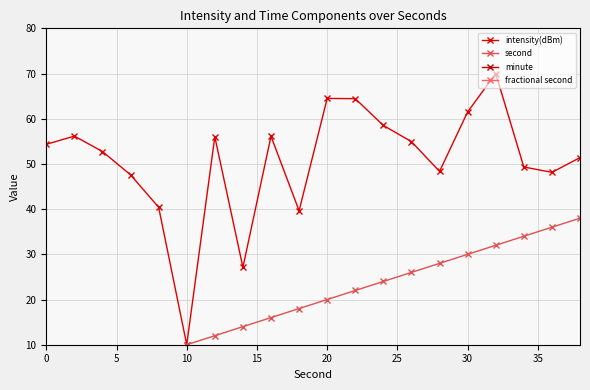

In intensity(dBm), how many points are higher than both neighbors (excluding endpoints)?

5